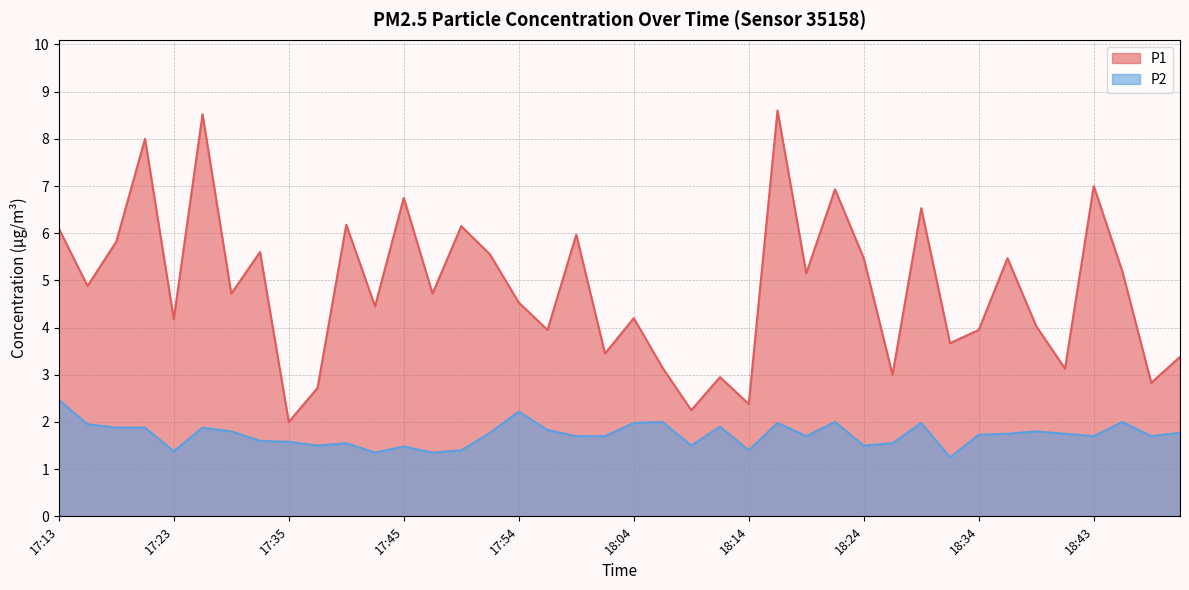

Reading right to left, what are all the values shown in this chart?

P1: 18:51=3.4	18:48=2.8	18:46=5.2	18:43=7.0	18:41=3.1	18:38=4.0	18:36=5.5	18:34=4.0	18:31=3.7	18:29=6.5	18:26=3.0	18:24=5.5	18:21=6.9	18:19=5.2	18:16=8.6	18:14=2.4	18:12=3.0	18:09=2.2	18:07=3.1	18:04=4.2	18:02=3.5	17:59=6.0	17:57=4.0	17:54=4.5	17:52=5.5	17:50=6.2	17:47=4.7	17:45=6.8	17:42=4.5	17:40=6.2	17:37=2.7	17:35=2.0	17:33=5.6	17:28=4.7	17:25=8.5	17:23=4.2	17:20=8.0	17:18=5.8	17:15=4.9	17:13=6.1
P2: 18:51=1.8	18:48=1.7	18:46=2.0	18:43=1.7	18:41=1.8	18:38=1.8	18:36=1.8	18:34=1.7	18:31=1.2	18:29=2.0	18:26=1.6	18:24=1.5	18:21=2.0	18:19=1.7	18:16=2.0	18:14=1.4	18:12=1.9	18:09=1.5	18:07=2.0	18:04=2.0	18:02=1.7	17:59=1.7	17:57=1.8	17:54=2.2	17:52=1.8	17:50=1.4	17:47=1.4	17:45=1.5	17:42=1.4	17:40=1.6	17:37=1.5	17:35=1.6	17:33=1.6	17:28=1.8	17:25=1.9	17:23=1.4	17:20=1.9	17:18=1.9	17:15=1.9	17:13=2.5